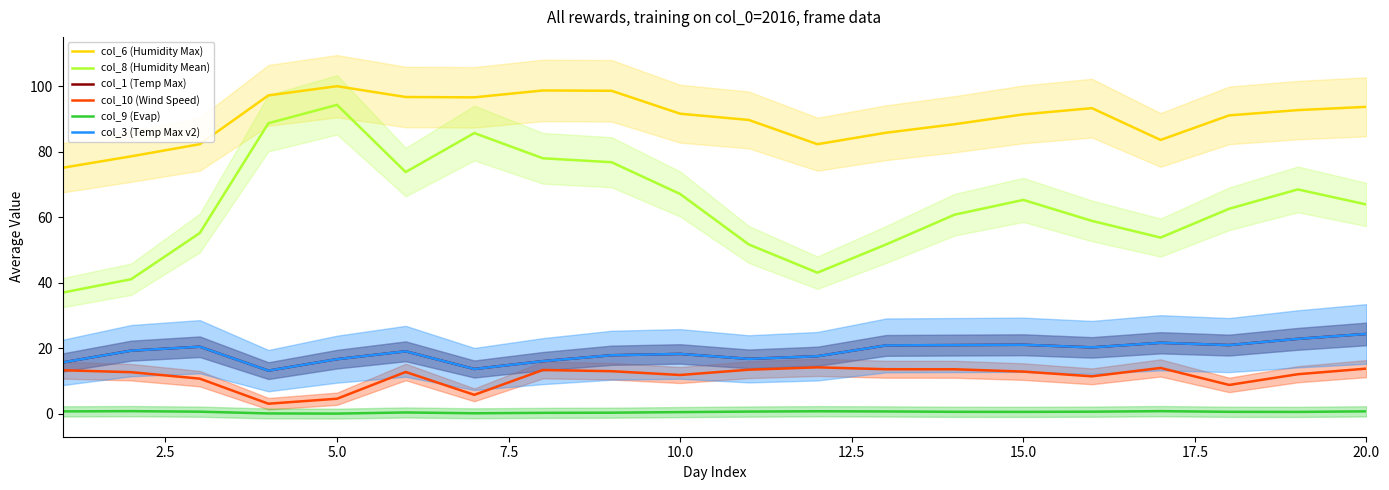

What is the maximum value shown in the chart?

100.0